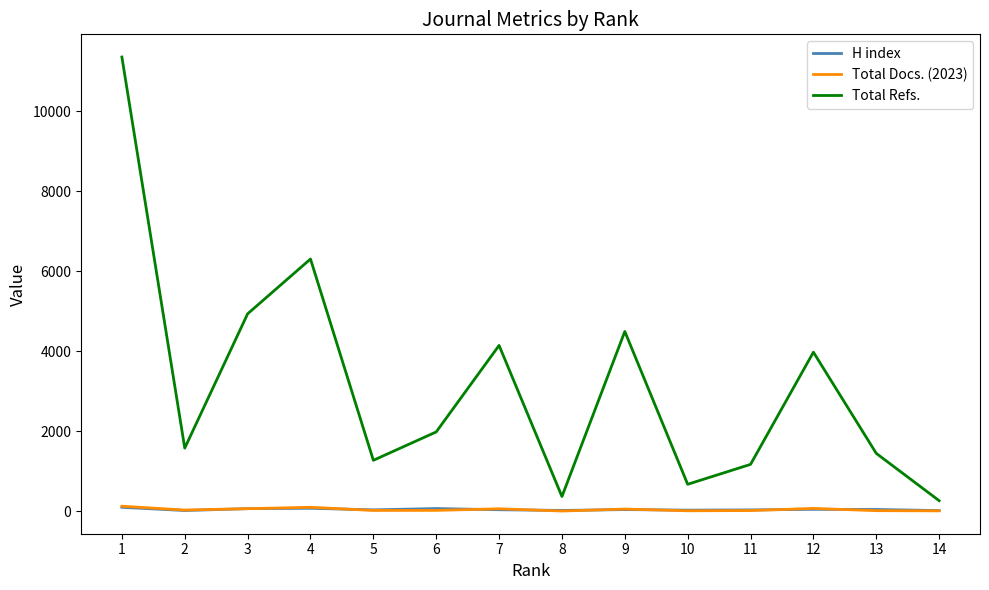

Is this an area chart (filled region under the line)?

No